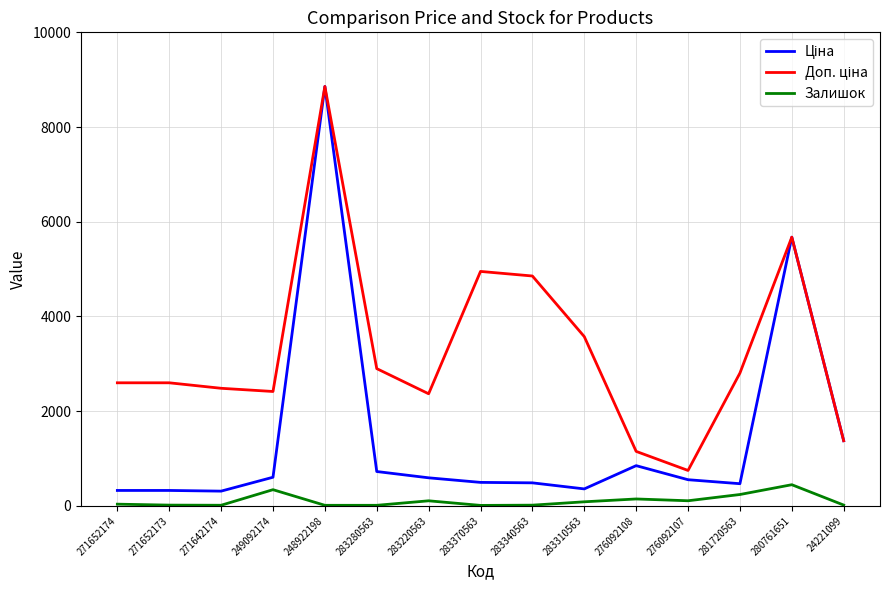

What is the greatest value displayed?

8856.7